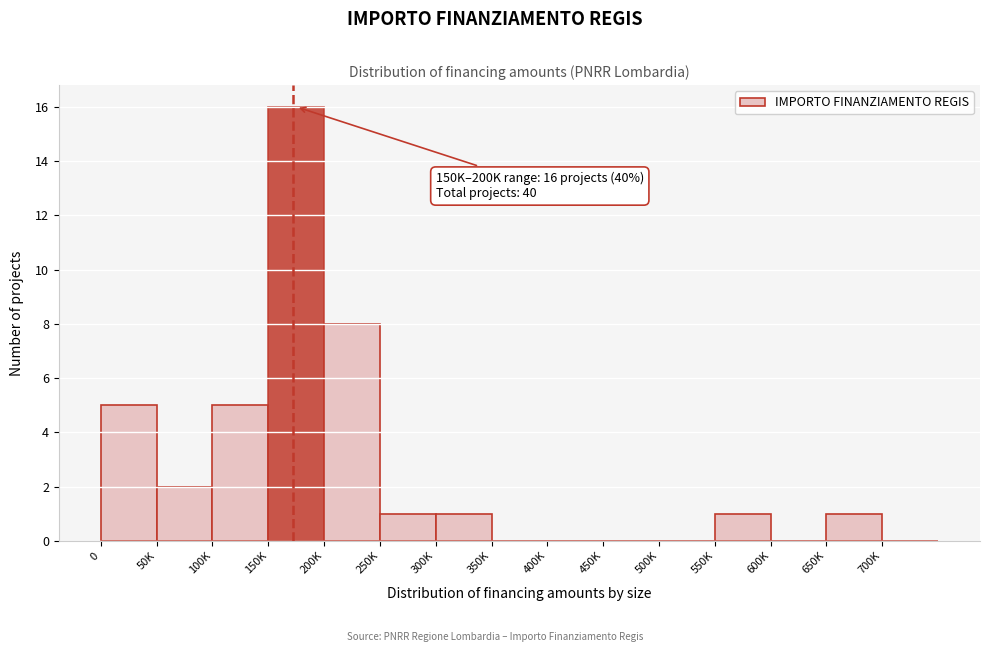

Reading left to right, transcribe all the data shown in this chart.

0=5	50K=2	100K=5	150K=16	200K=8	250K=1	300K=1	350K=0	400K=0	450K=0	500K=0	550K=1	600K=0	650K=1	700K=0